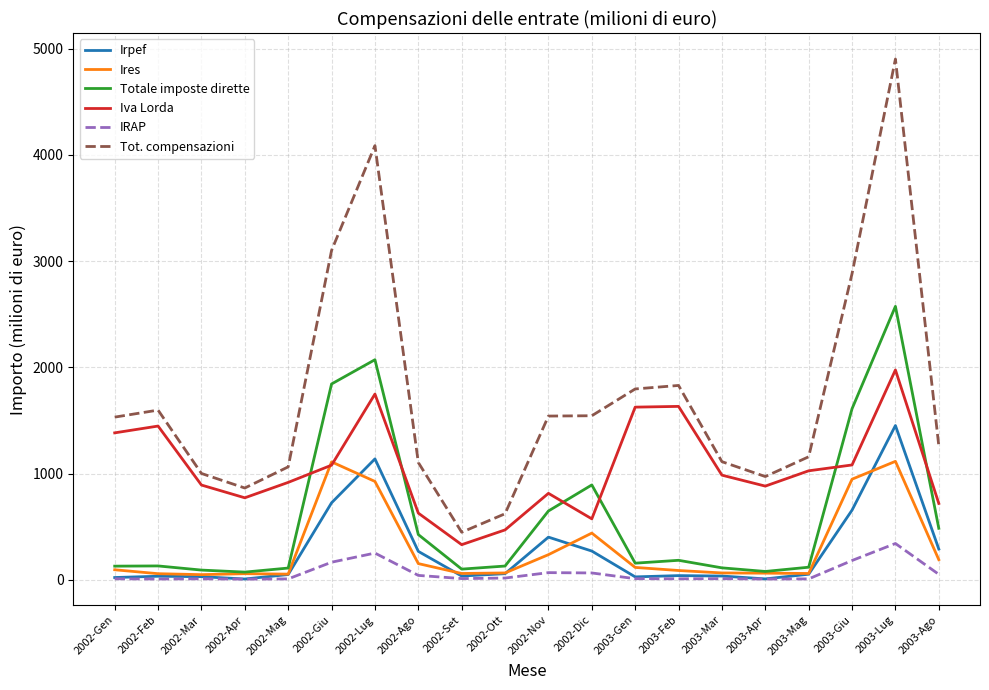

How many lines are shown in the chart?

6